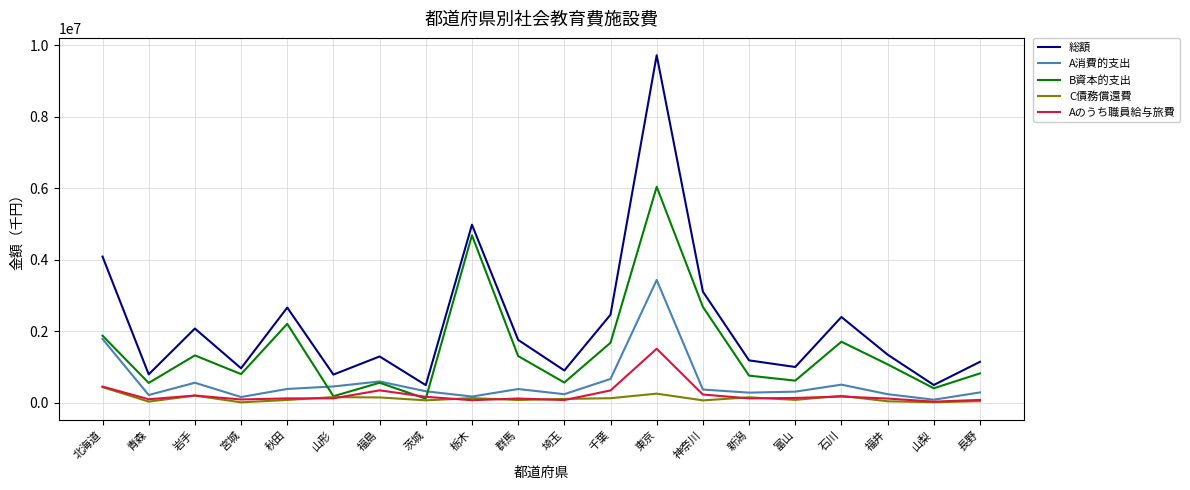

True or false: A消費的支出 has more than 2 interior local peaks.

True